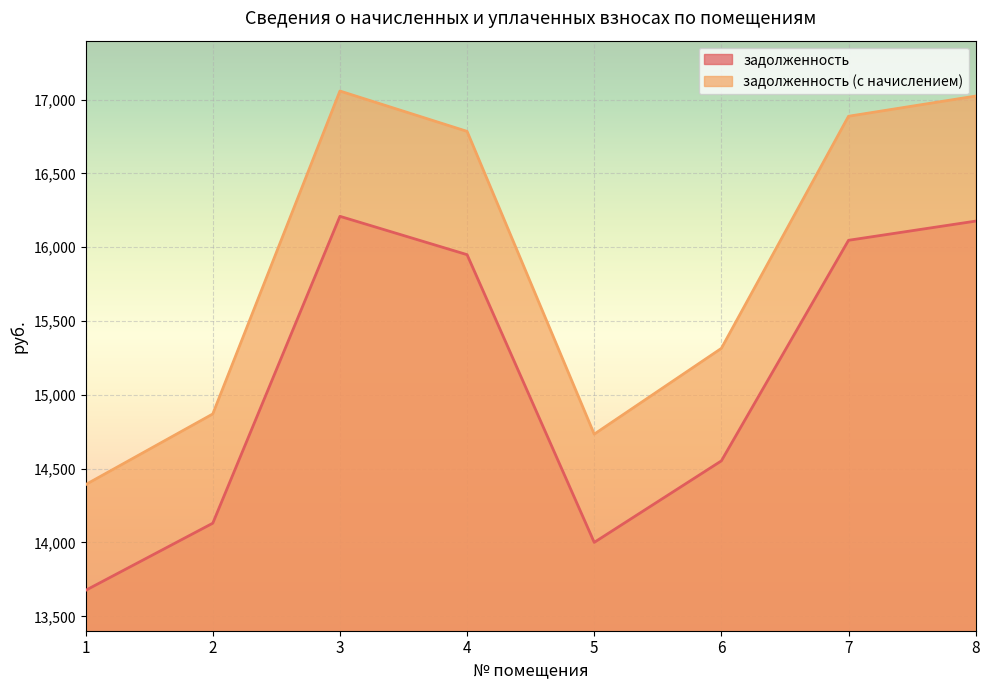

What is the greatest value displayed?

17058.3